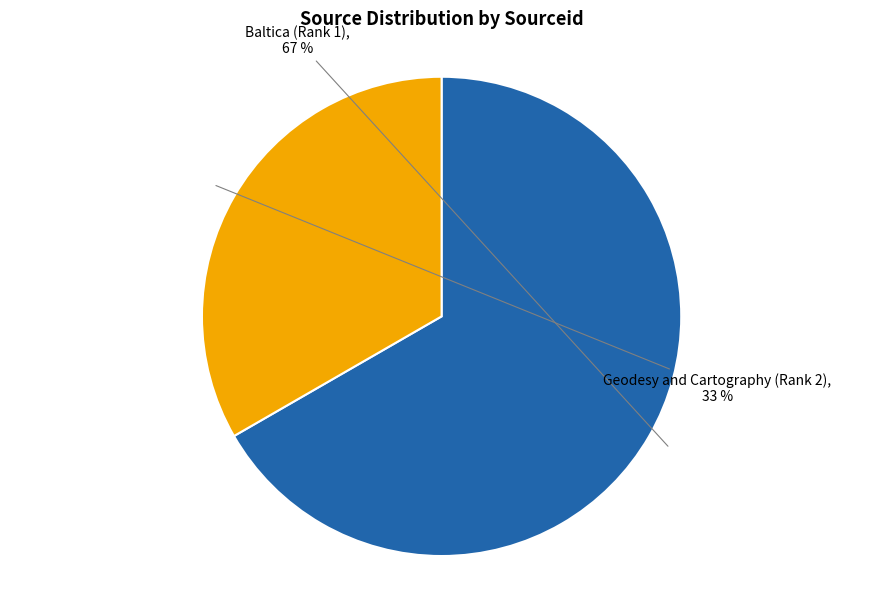

To the nearest percent, what is the average slice percentage?

50%